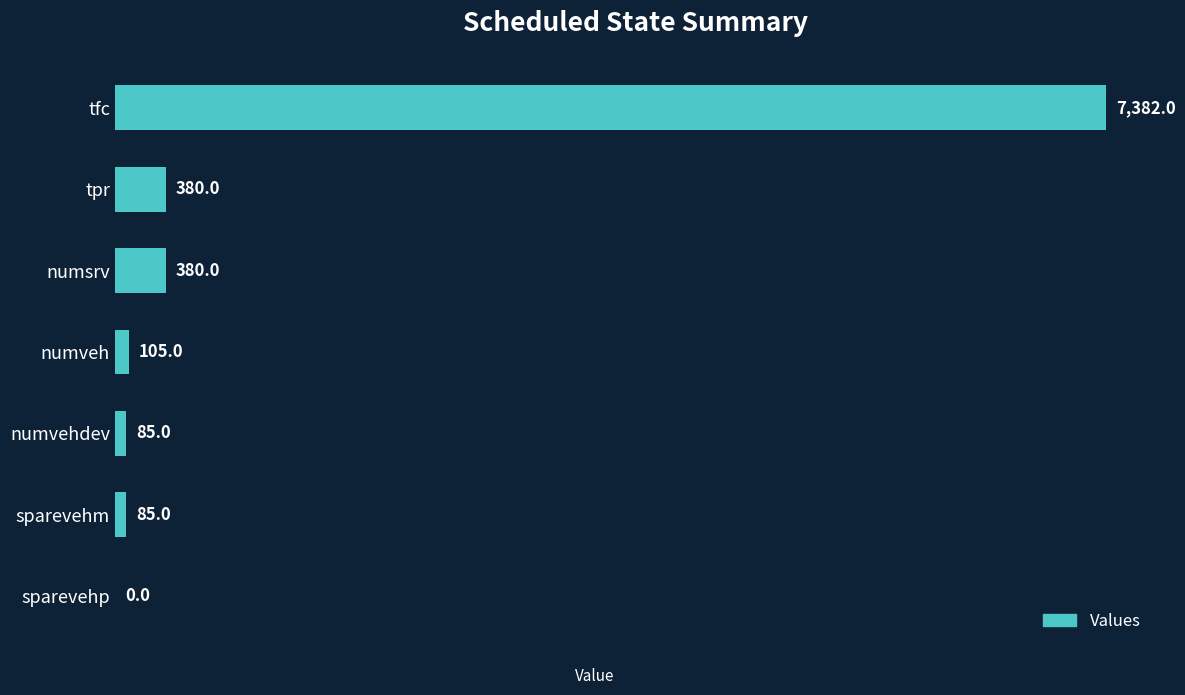

What is the greatest value displayed?

7382